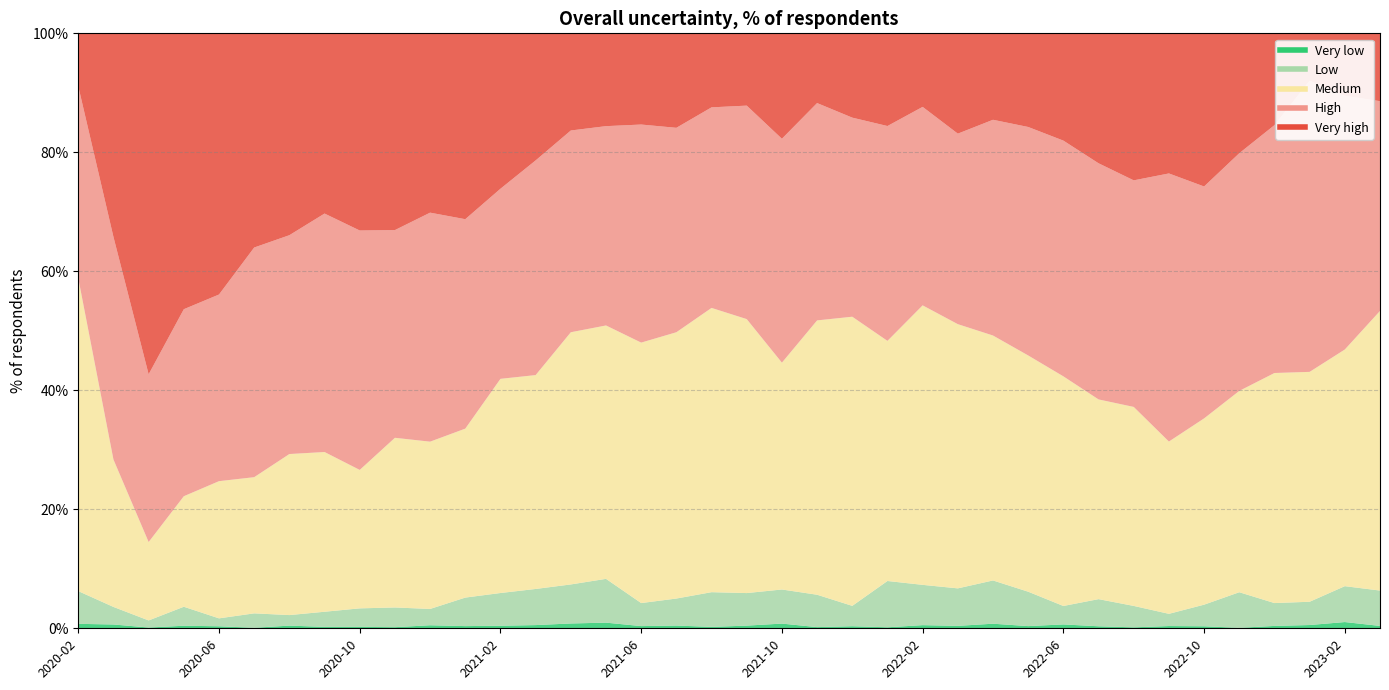

At which label does Low first exceed 4?

2020-02